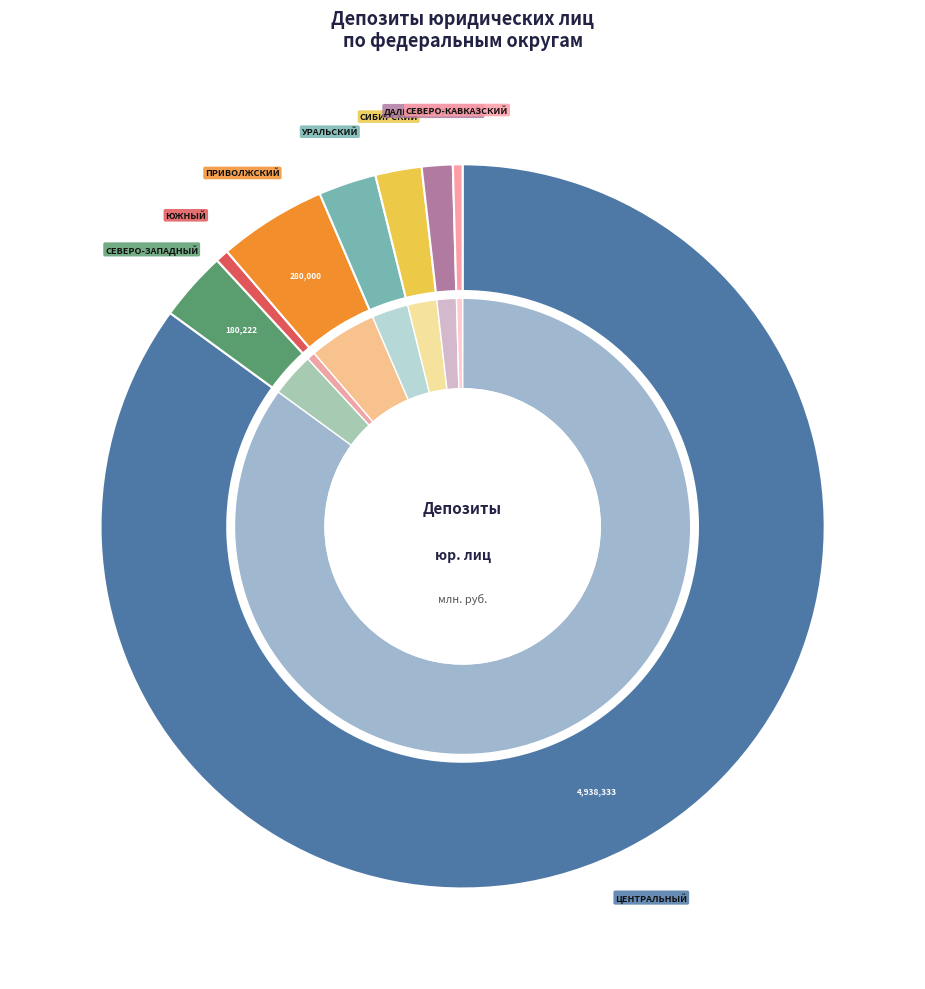

Is it true that ДАЛЬНЕВОСТОЧНЫЙ ФЕДЕРАЛЬНЫЙ ОКРУГ is 12% of the pie?

False